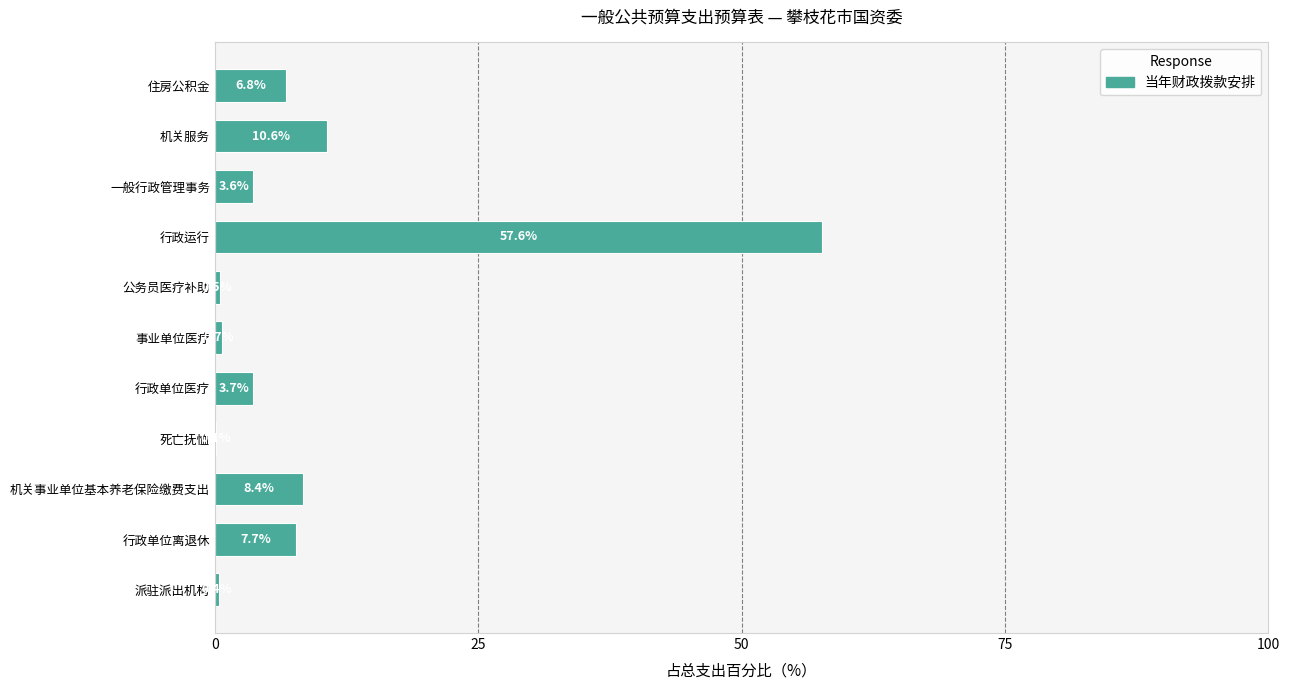

Where is the data nearest to the value 28?

机关服务